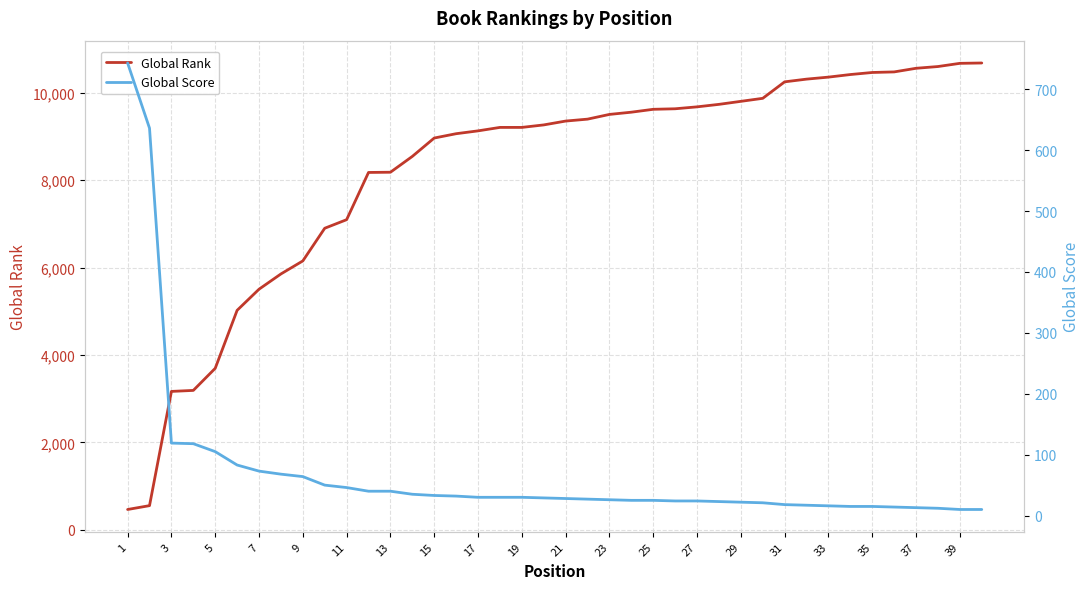

How many times do Global Score and Global Rank cross each other?

1